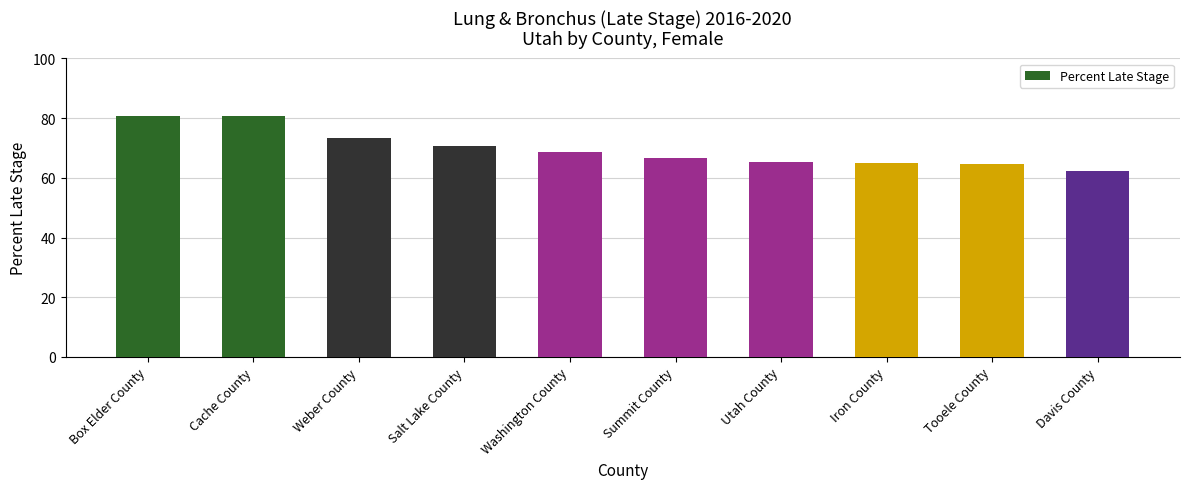

What is the difference between the maximum and minimum values?

18.6